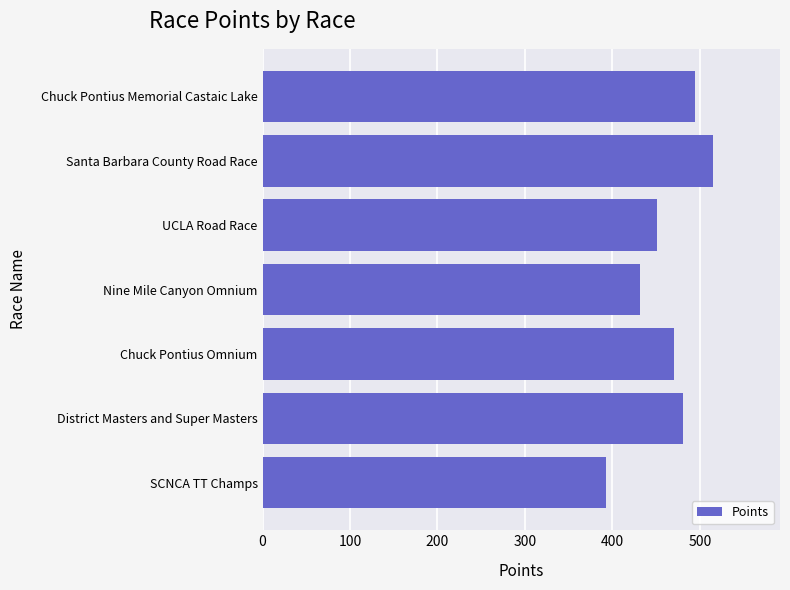

Rank the categories by value from highest to lowest.

Santa Barbara County Road Race, Chuck Pontius Memorial Castaic Lake, District Masters and Super Masters, Chuck Pontius Omnium, UCLA Road Race, Nine Mile Canyon Omnium, SCNCA TT Champs